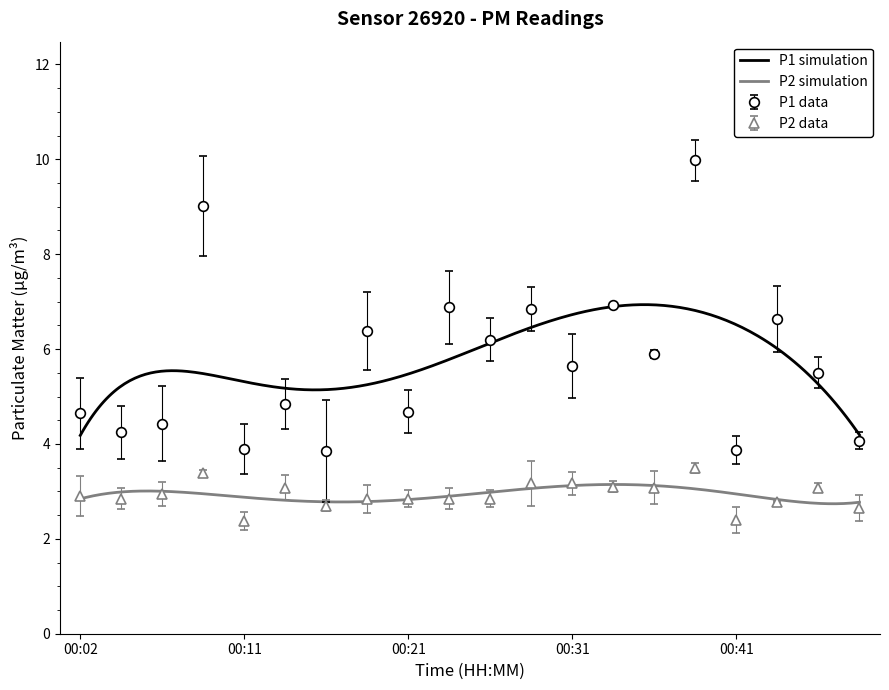

Is it true that P2 equals 1.5 at 00:31?

False